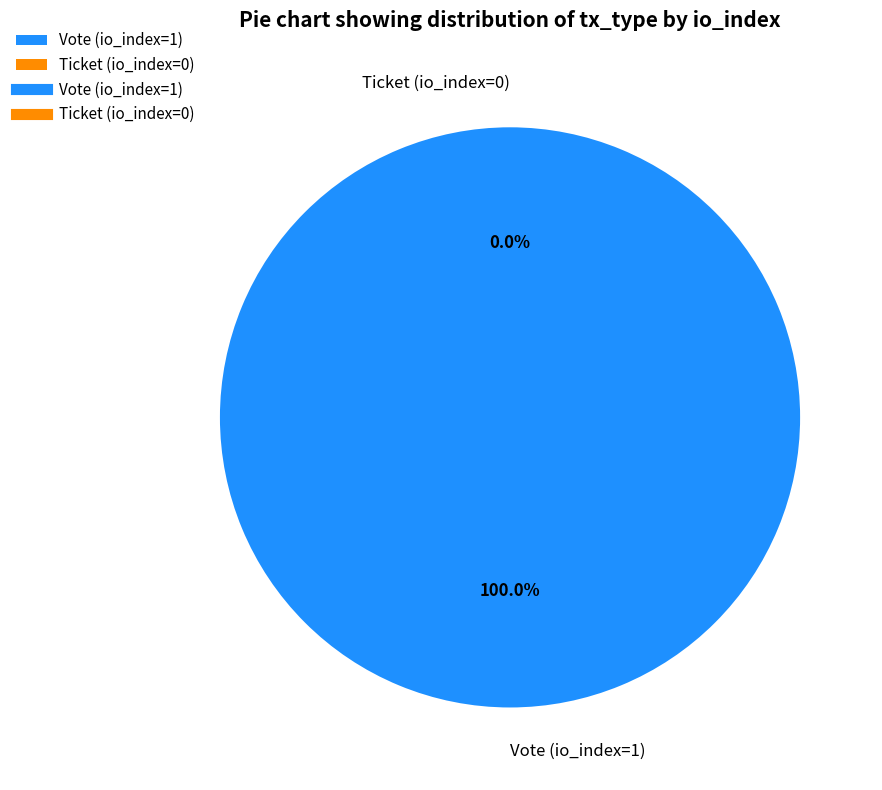

What is the change in value from Vote (io_index=1) to Ticket (io_index=0)?

-1